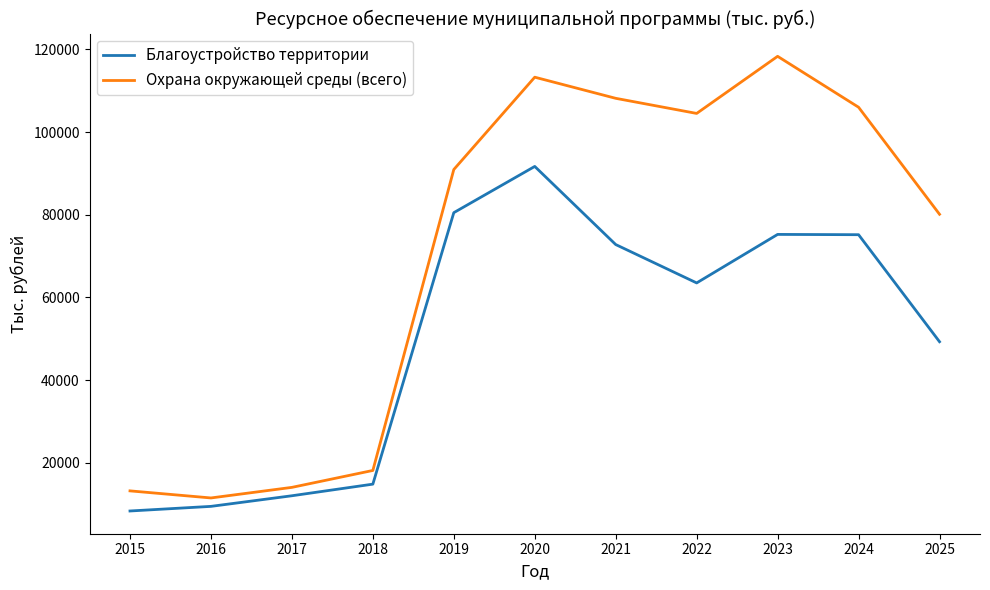

What is the spread (max minus min) of values at 2023?

43056.0